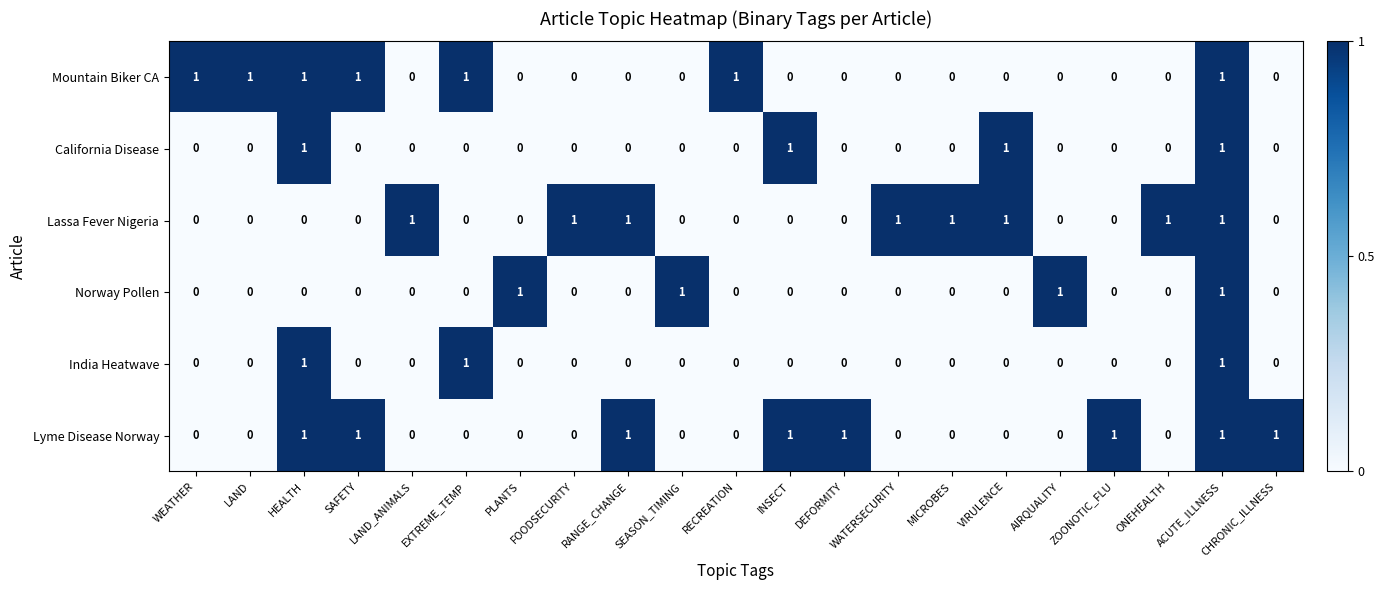

True or false: Lassa Fever Nigeria has a value of 2 at MICROBES.

False